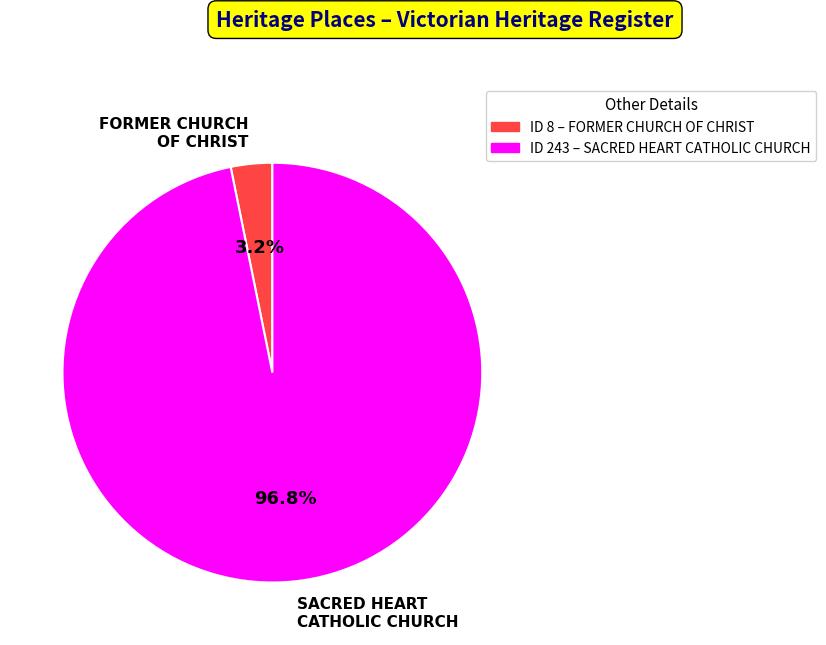

Which category has the biggest portion of the pie?

SACRED HEART CATHOLIC CHURCH